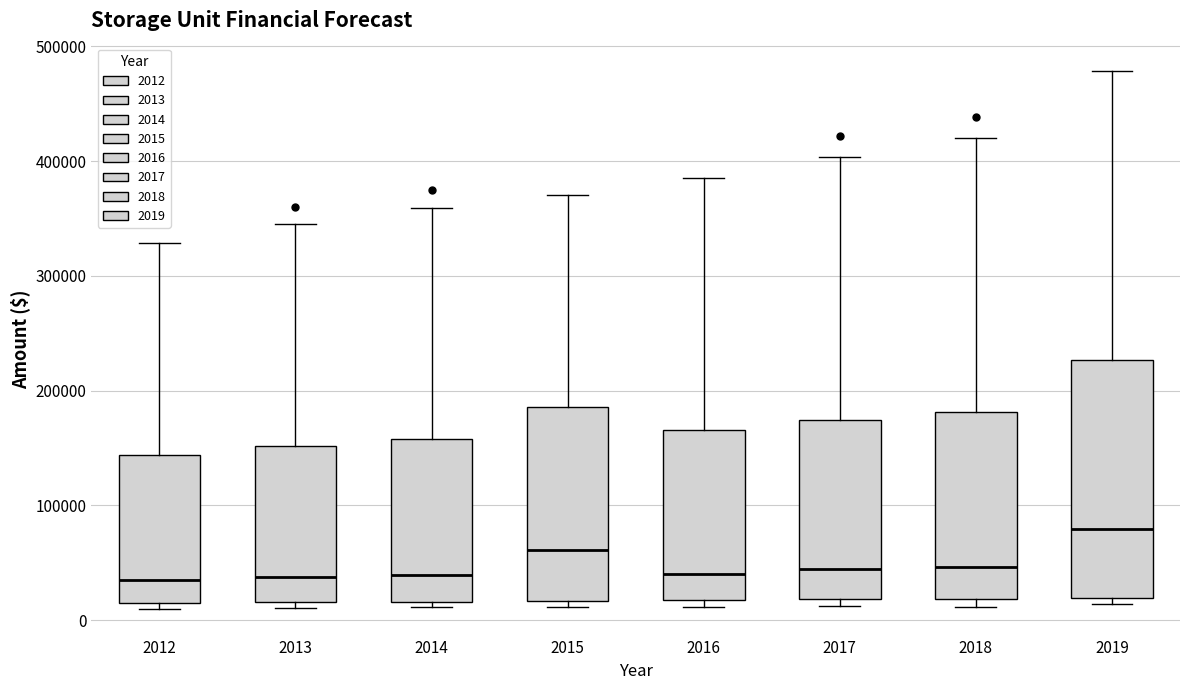

Reading left to right, transcribe this box plot: for each box, give where its median line is, the range the box spans, and where its two whiskers end, as read against the y-axis. The values are not printed on the chart, so give them approximately, as read against the axis.

2012: median 30000, box 10000 to 140000, whiskers 10000 (just below the box's lower edge) to 330000
2013: median 40000, box 20000 to 150000, whiskers 10000 to 350000
2014: median 40000, box 20000 to 160000, whiskers 10000 to 360000
2015: median 60000, box 20000 to 190000, whiskers 10000 to 370000
2016: median 40000, box 20000 to 170000, whiskers 10000 to 380000
2017: median 40000, box 20000 to 170000, whiskers 10000 to 400000
2018: median 50000, box 20000 to 180000, whiskers 10000 to 420000
2019: median 80000, box 20000 to 230000, whiskers 10000 to 480000